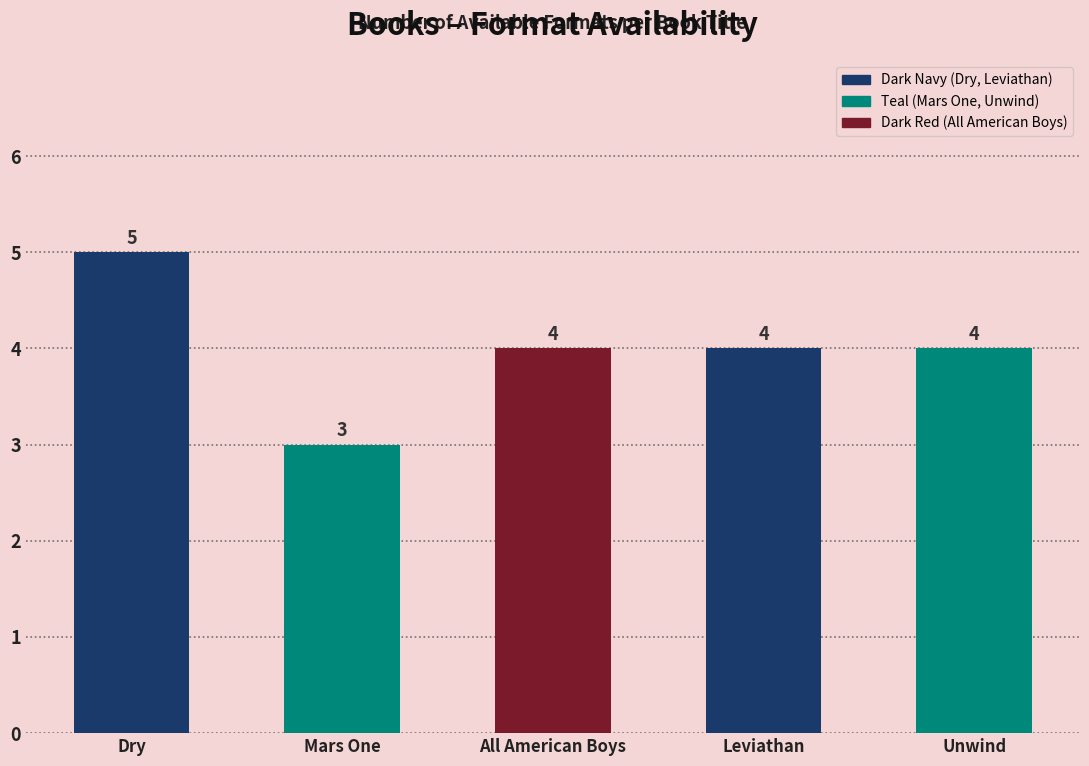

Where does the data first go above 4?

Dry